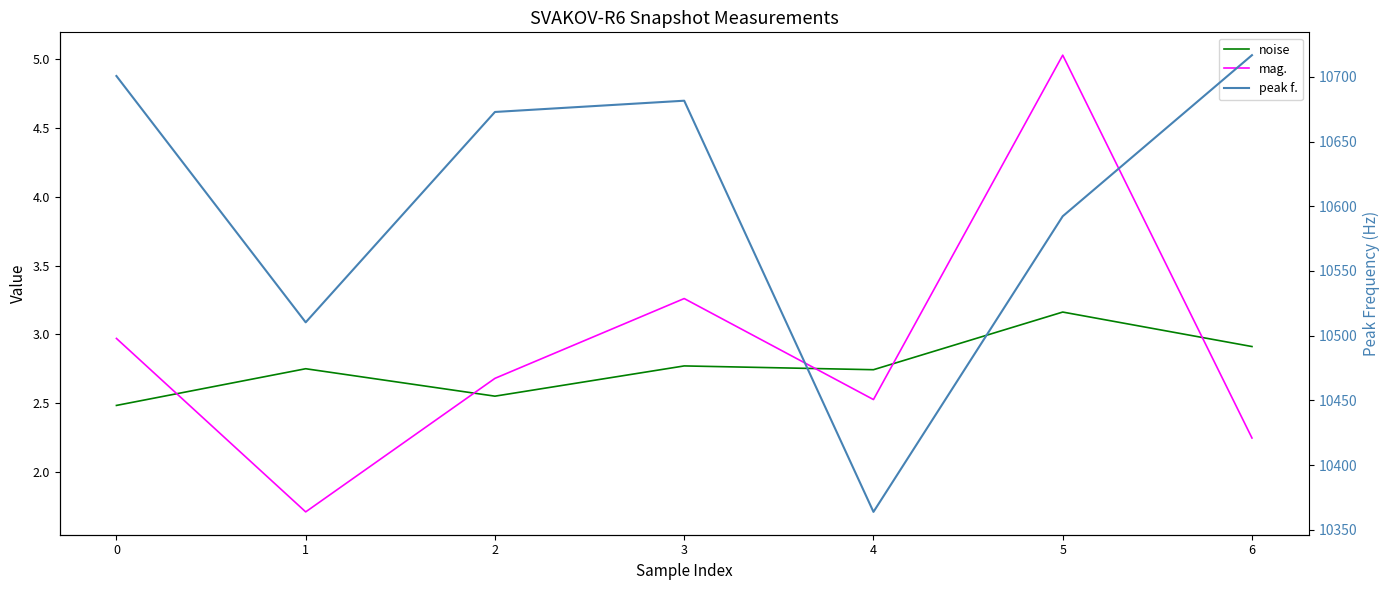

How many data points does each series have?

7